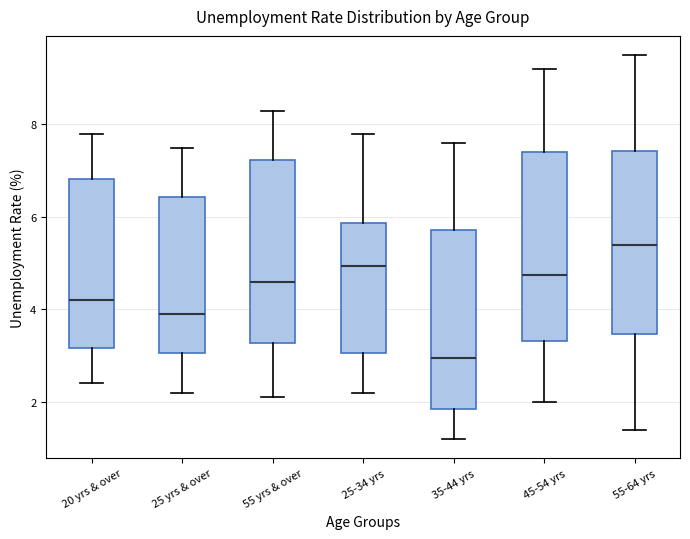

Where does the median line of the box for 55 yrs & over sit on the y-axis? The values are not printed on the chart, so give them approximately, as read against the axis.

4.6